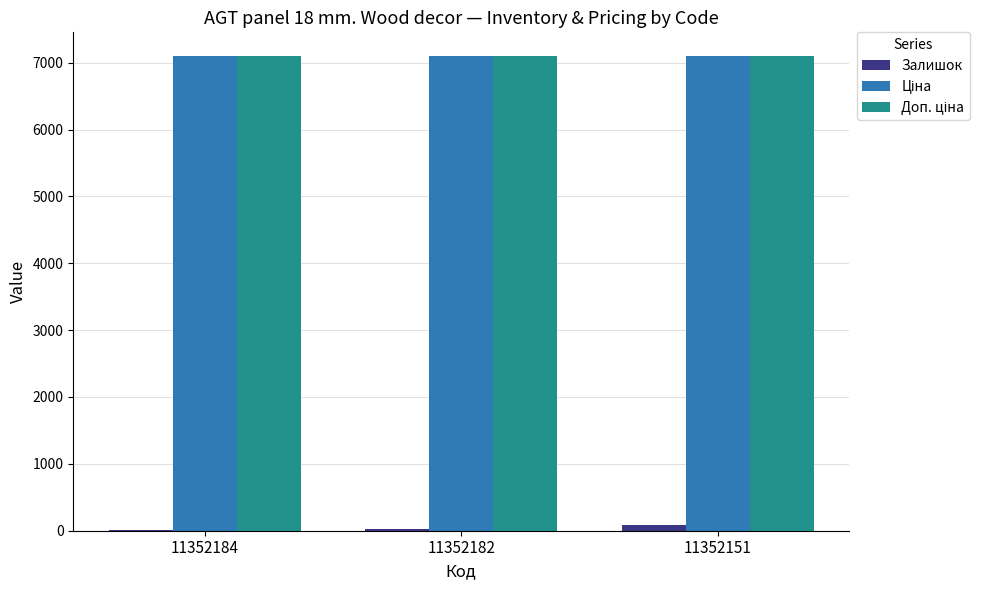

What is the maximum value shown in the chart?

7098.8